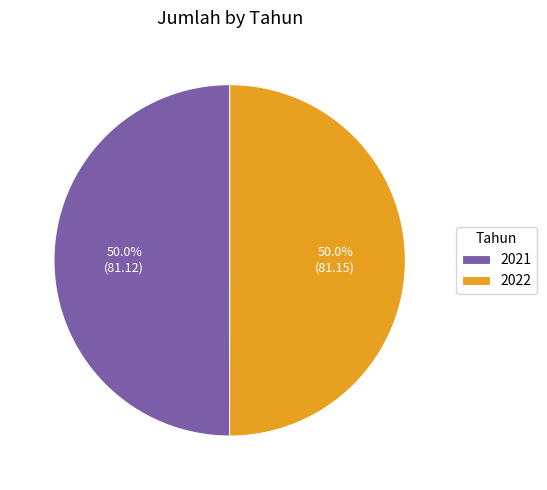

Is it true that 2021 is 59% of the pie?

False